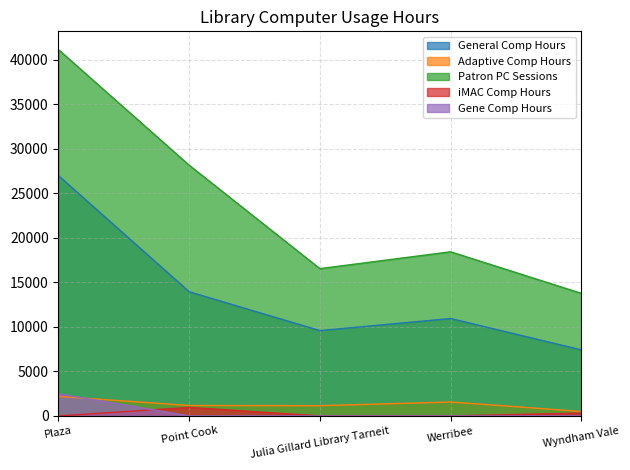

Where is iMAC Comp Hours nearest to the value 478?

Wyndham Vale